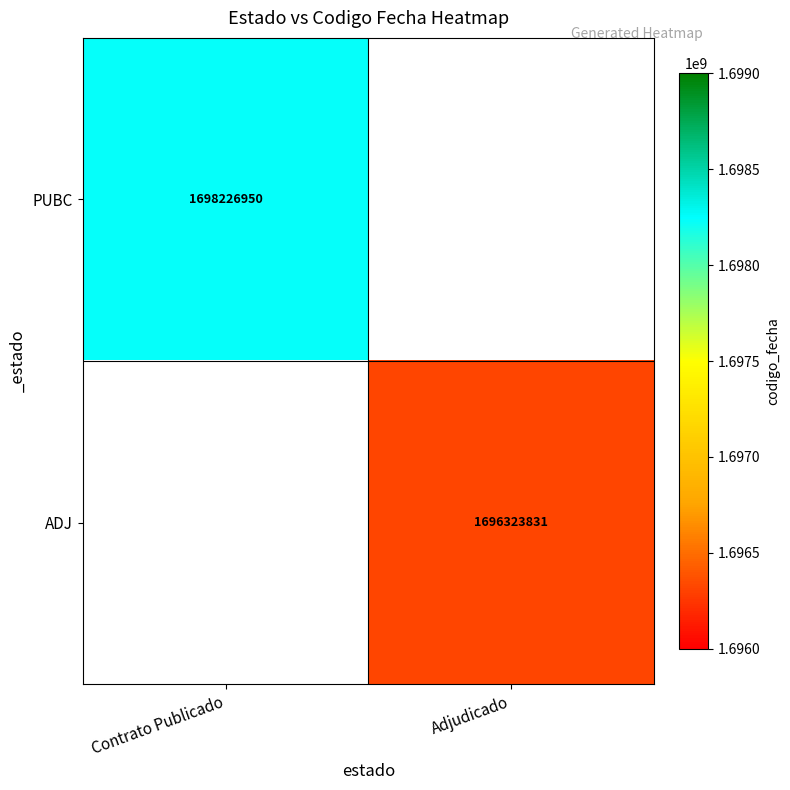

Which has a higher value, Adjudicado or Contrato Publicado?

Contrato Publicado